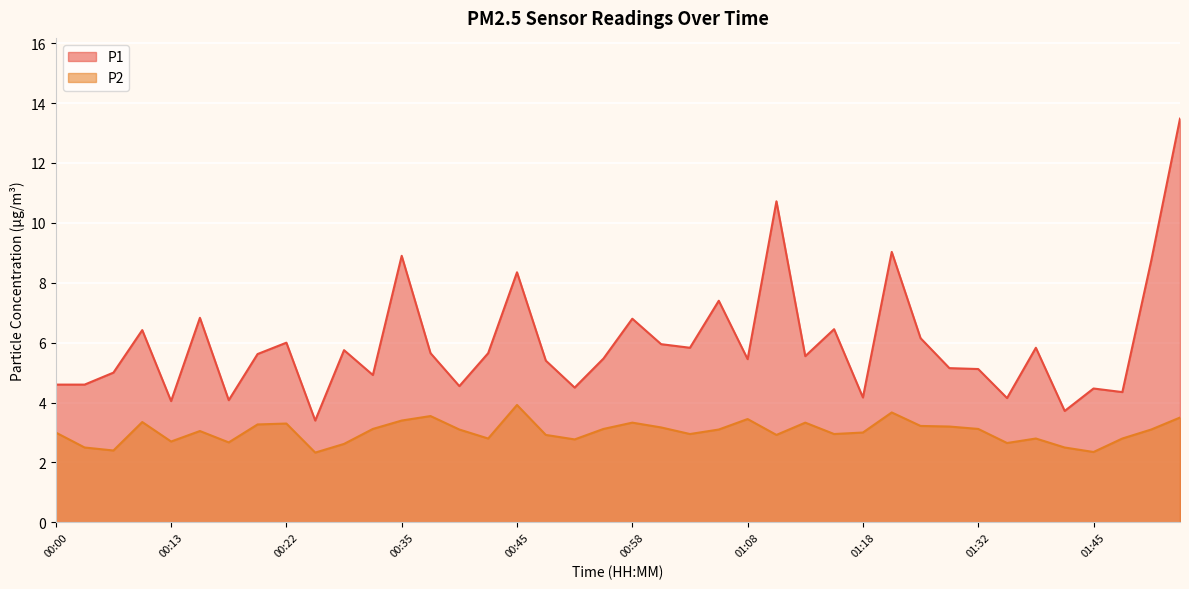

Is the value of P2 at 00:38 greater than the value of P1 at 01:13?

No